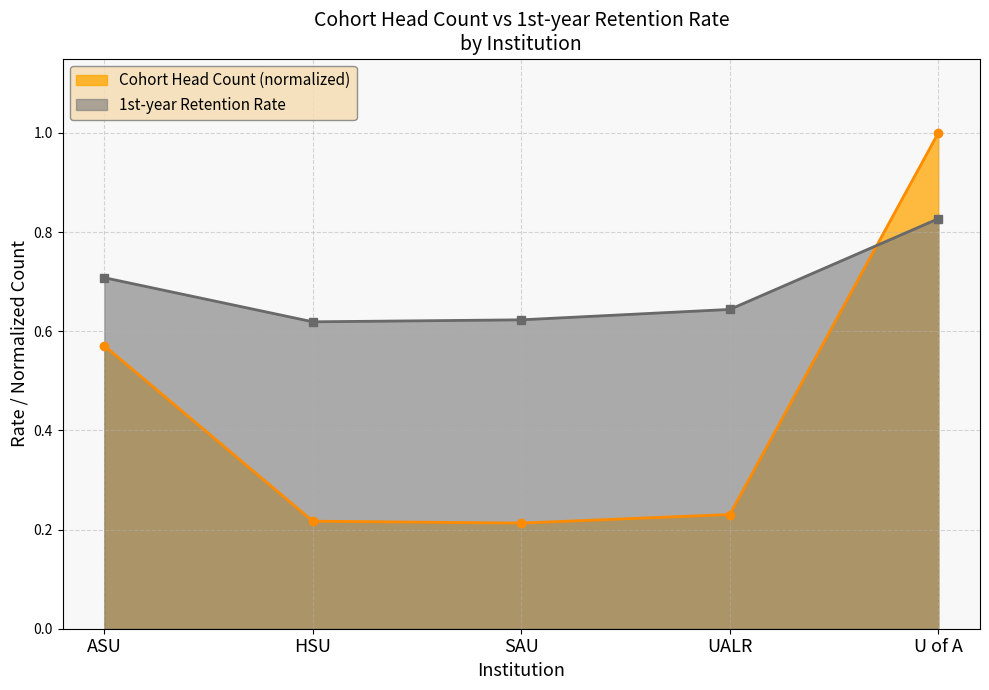

What are all the series names shown in the legend?

Cohort Head Count (normalized), 1st-year Retention Rate